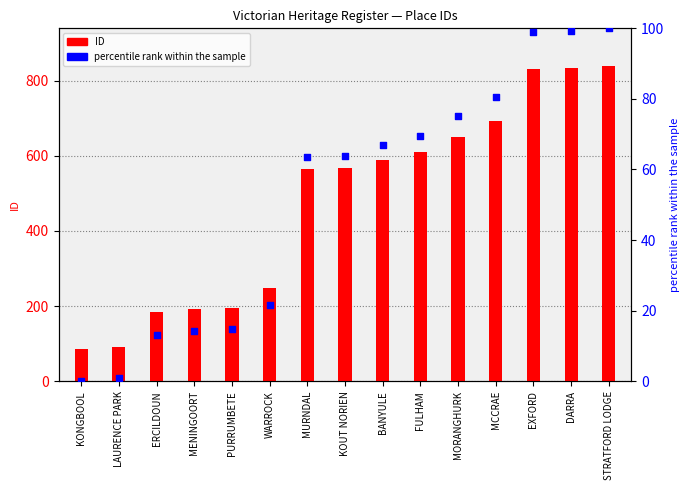

What are all the series names shown in the legend?

ID, percentile rank within the sample